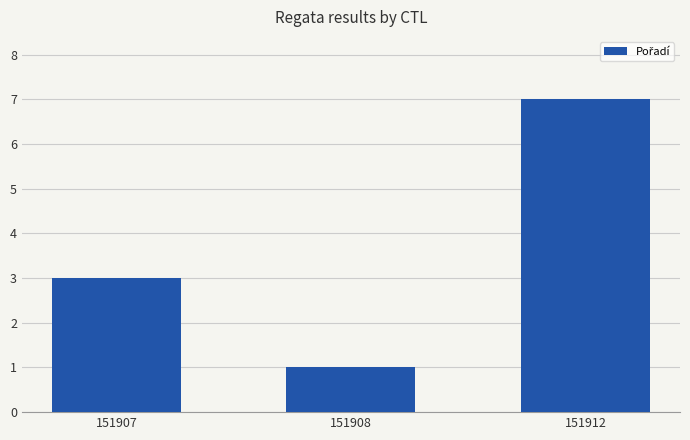

What is the approximate value at 151907?

3